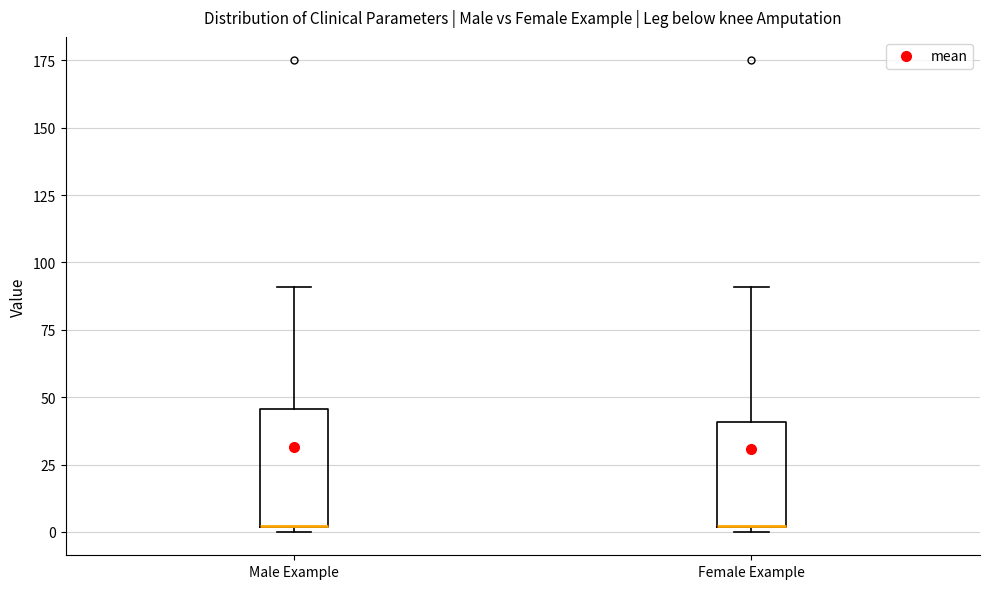

Reading left to right, read every box against the y-axis: the position of its median line, the range the box covers, and the ends of its whiskers. The values are not printed on the chart, so give them approximately, as read against the axis.

Male Example: median 0 (drawn on the box's lower edge), box 0 to 45, whiskers 0 (just below the box's lower edge) to 90
Female Example: median 0 (drawn on the box's lower edge), box 0 to 40, whiskers 0 (just below the box's lower edge) to 90